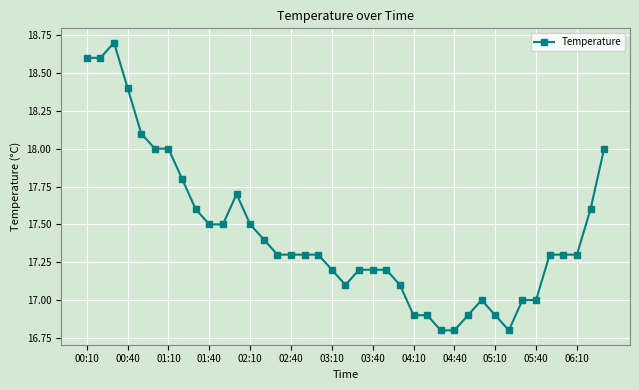

Reading left to right, what are all the values shown in this chart?

18.6	18.6	18.7	18.4	18.1	18.0	18.0	17.8	17.6	17.5	17.5	17.7	17.5	17.4	17.3	17.3	17.3	17.3	17.2	17.1	17.2	17.2	17.2	17.1	16.9	16.9	16.8	16.8	16.9	17.0	16.9	16.8	17.0	17.0	17.3	17.3	17.3	17.6	18.0